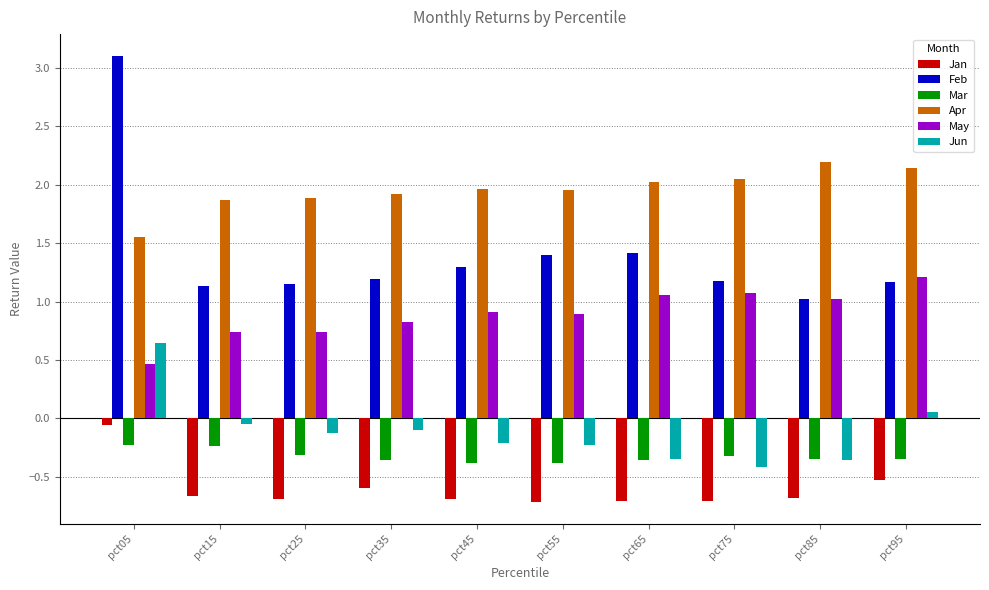

What is the difference between the Jan values at pct65 and pct95?

0.2